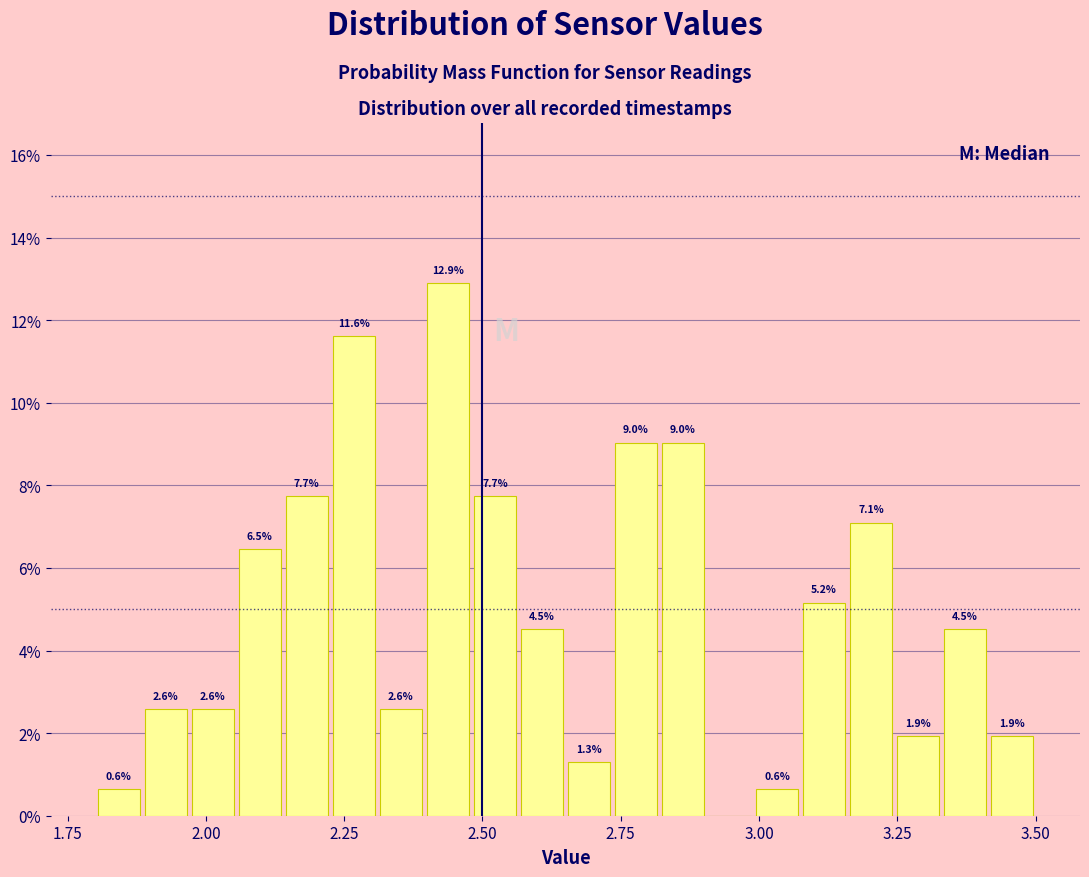

Around what value on the x-axis is the tallest bar? Give the approximate position of its centre, as read against the axis.

2.45